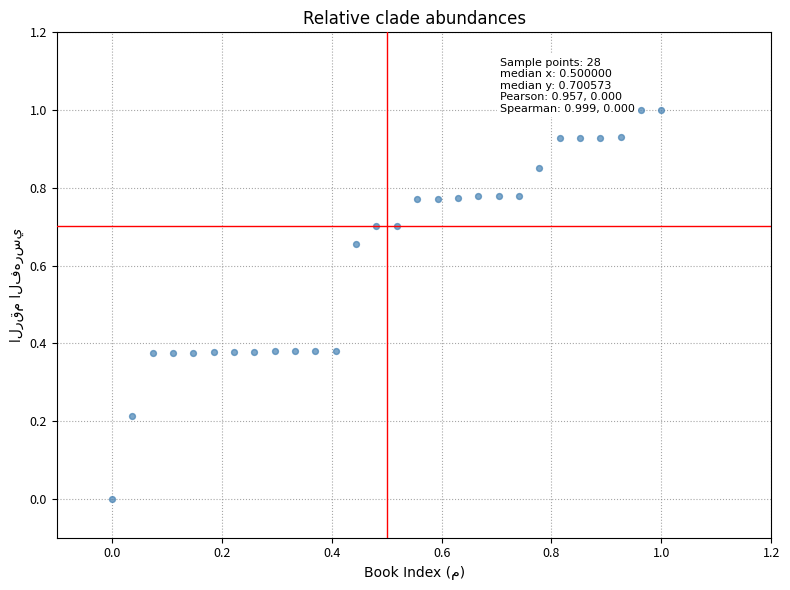

What is the range of Y values (max minus min)?

1.0